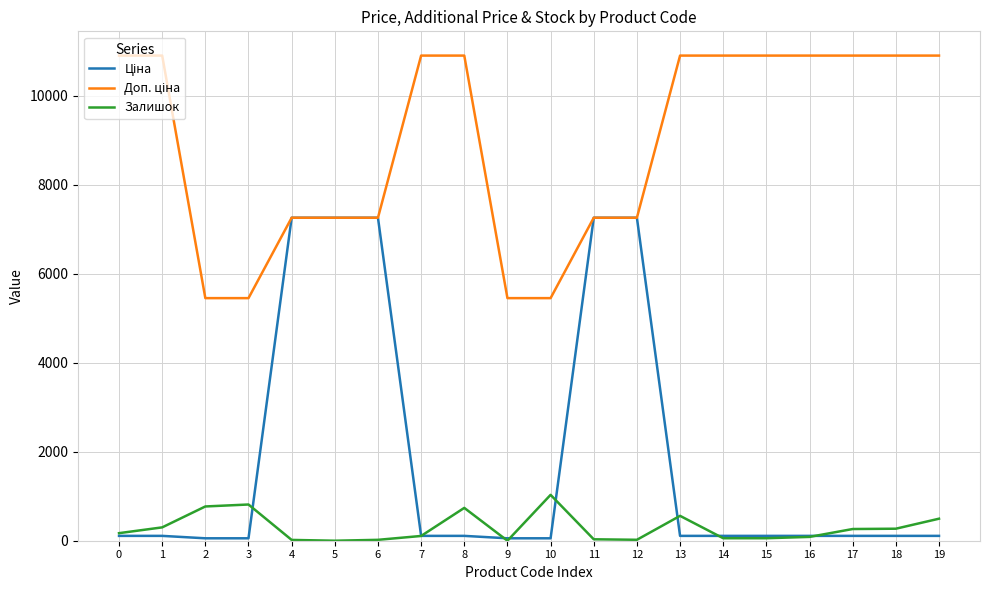

What is the greatest value displayed?

10903.0